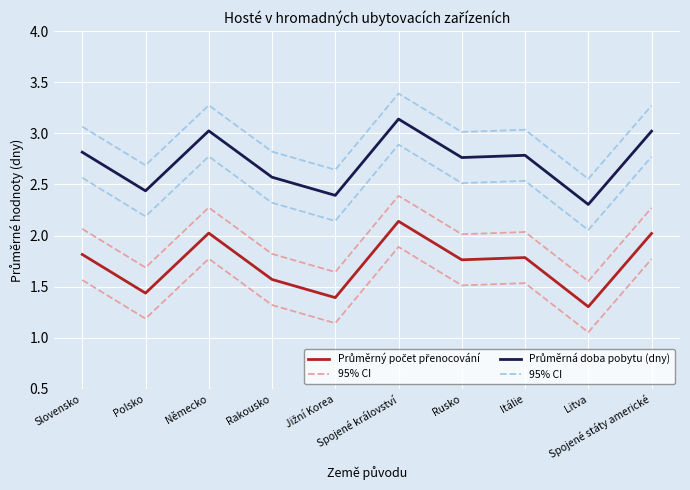

At which label does Průměrný počet přenocování reach its peak?

Spojené království